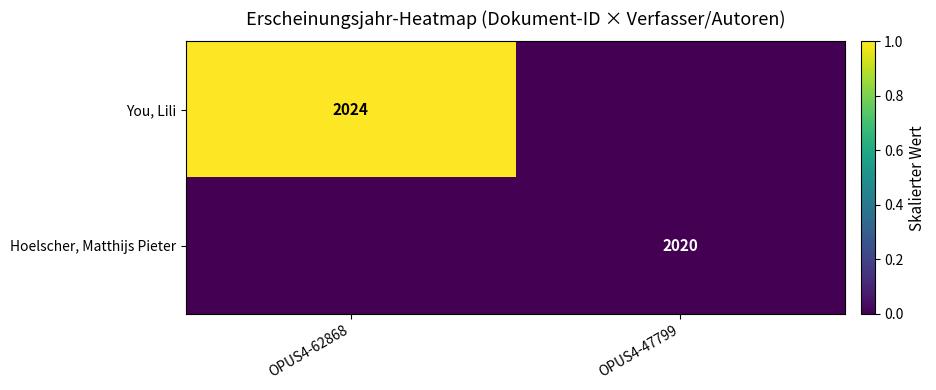

Is it true that You, Lili equals 2858 at OPUS4-62868?

False